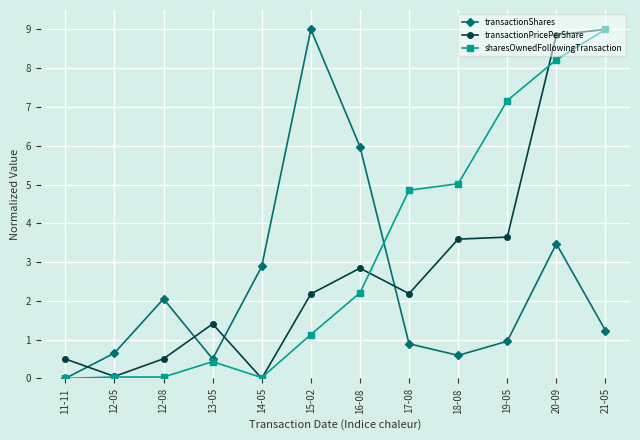

Between 12-05 and 14-05, which series saw the biggest shift?

transactionShares